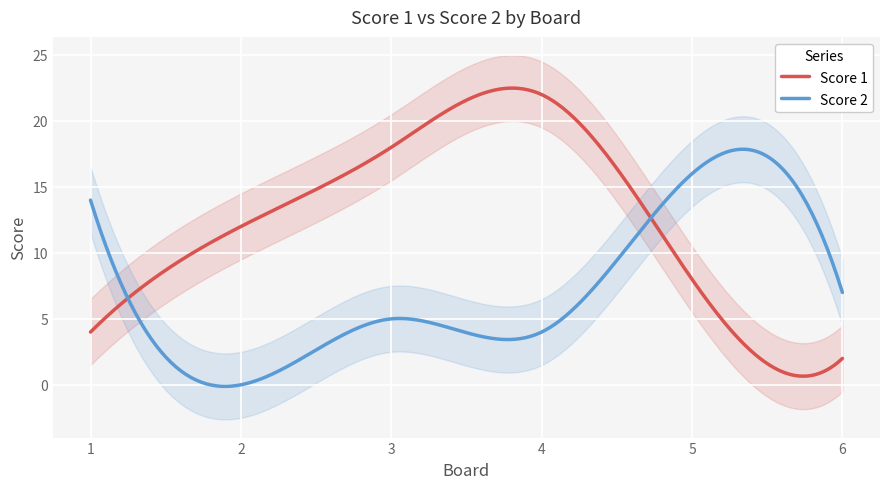

Where is Score 2 nearest to the value 8?

6